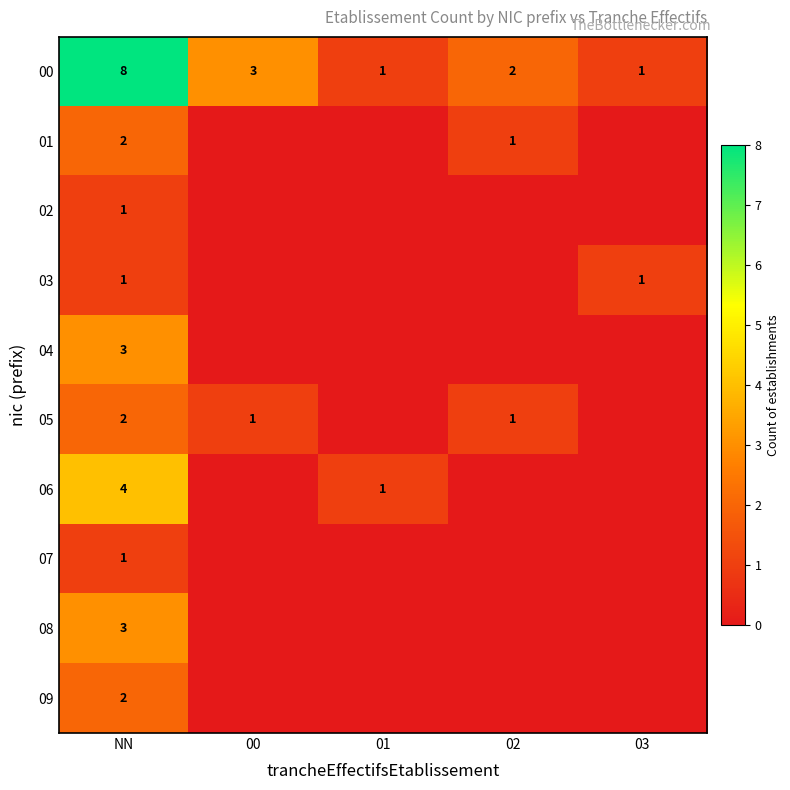

The value of 05 at 02 is 2. True or false?

False